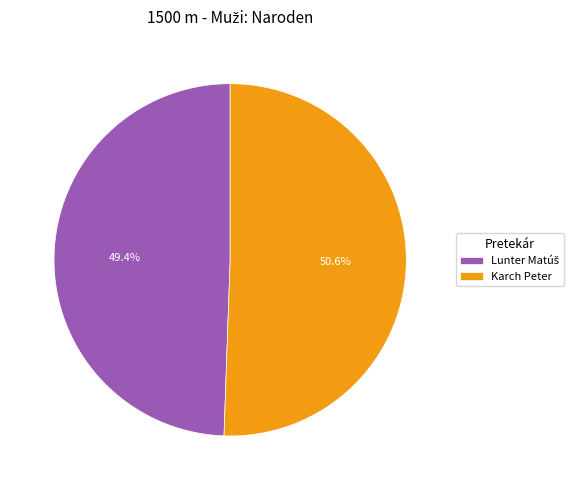

Is there any slice that represents more than half of the pie?

Yes